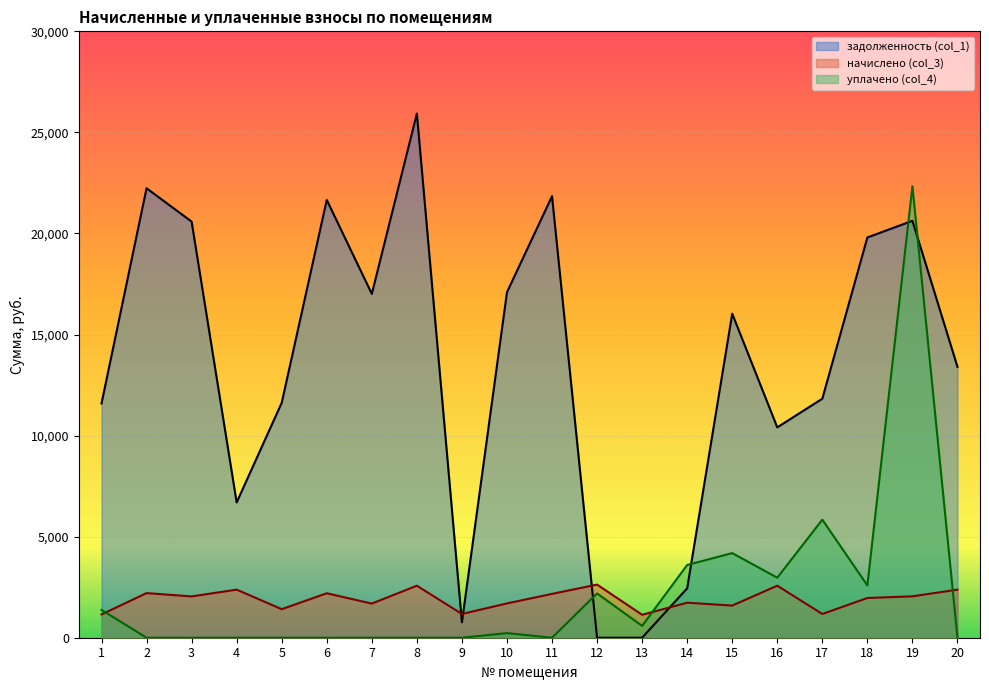

How many times do уплачено (col_4) and задолженность (col_1) cross each other?

4